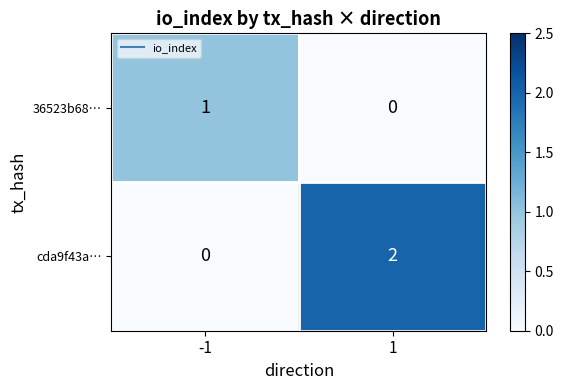

List the series in order of their peak value, highest first.

cda9f43a…, 36523b68…